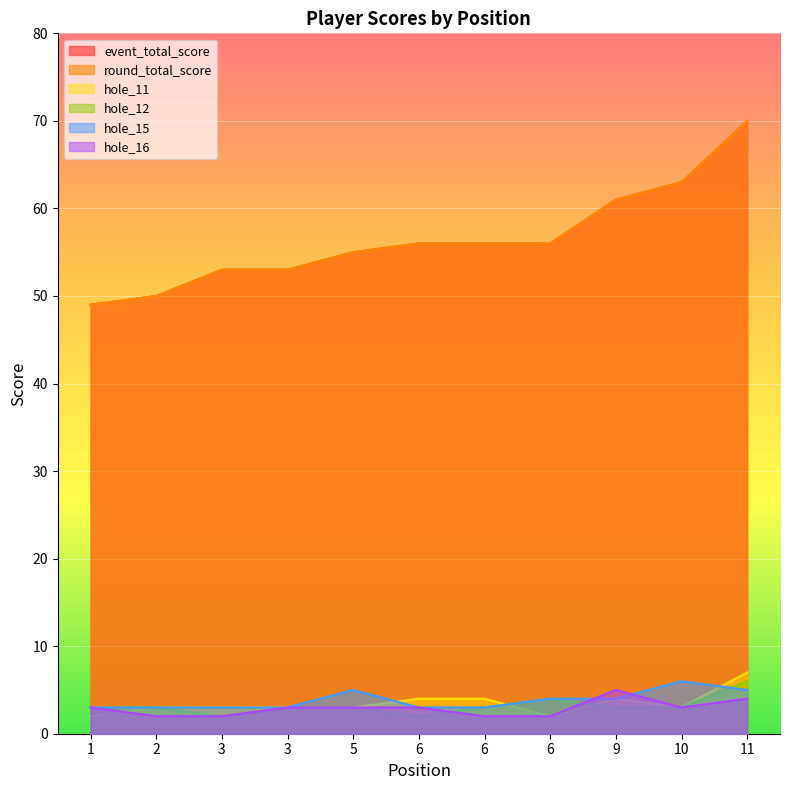

What value does the event_total_score series have at 5, to the nearest 5?

55